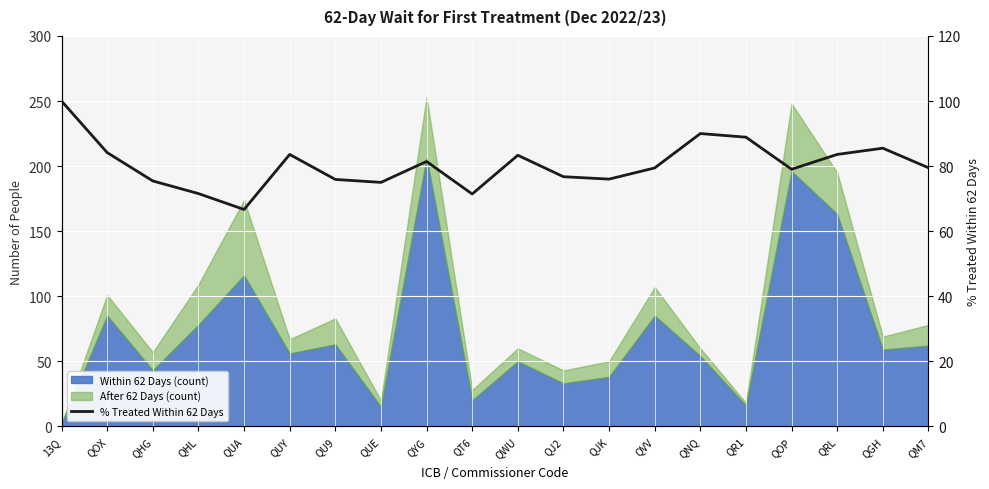

At which label is the value closest to 83?

QWU